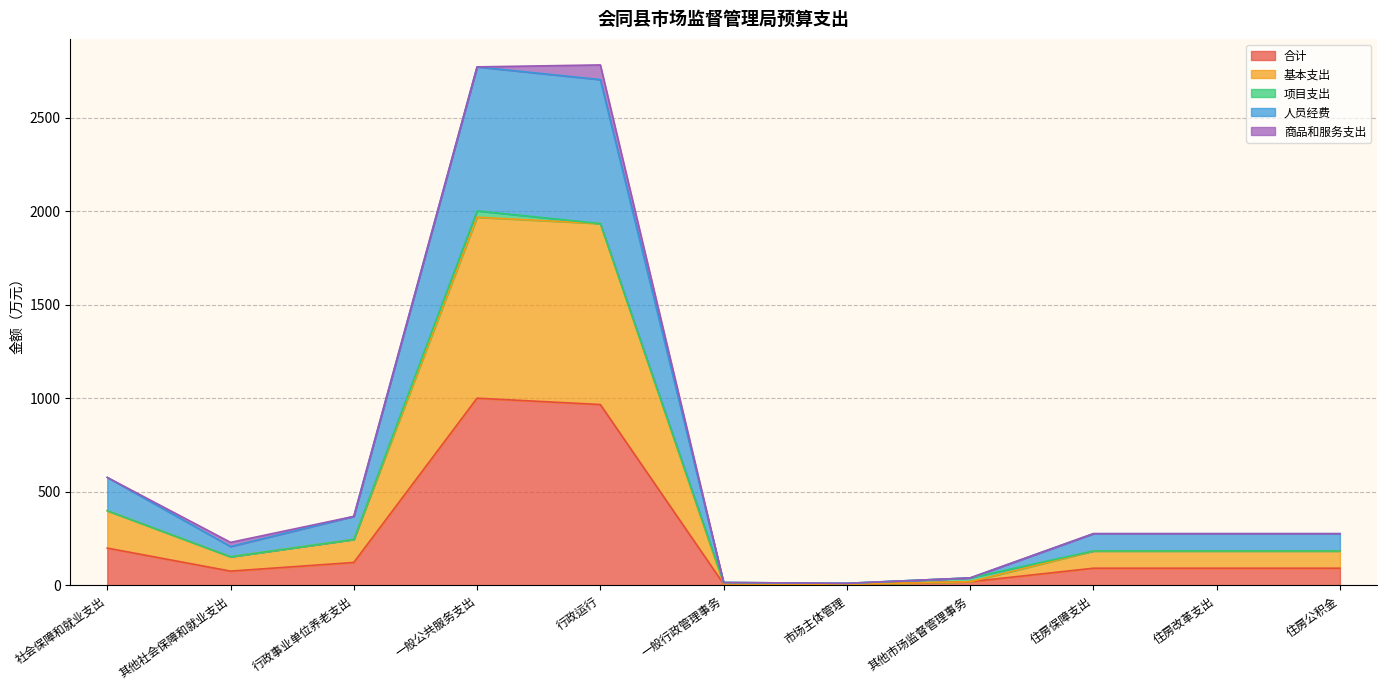

What is the total value across all series at 社会保障和就业支出?

577.3